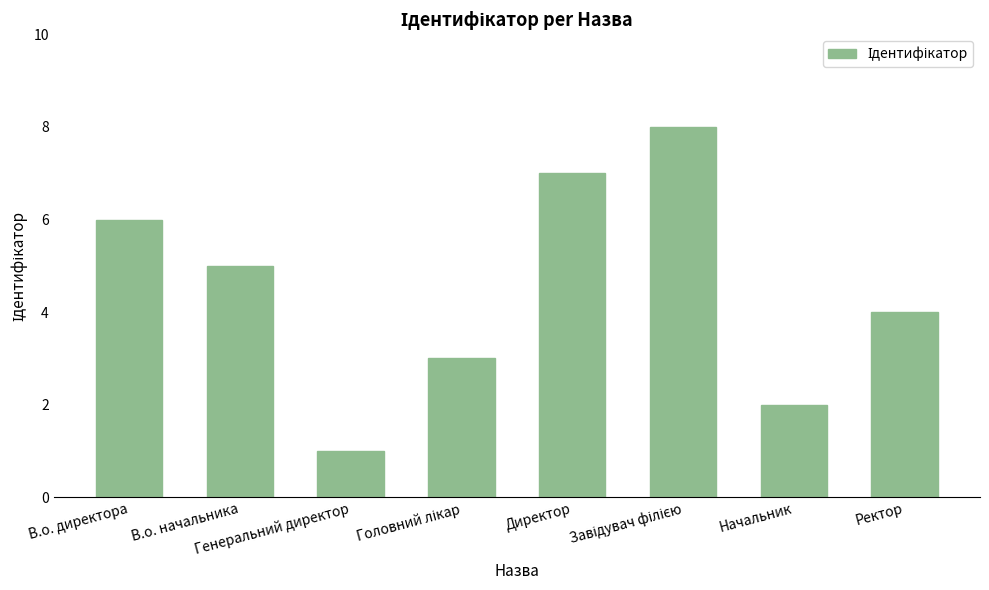

How many series are shown in this chart?

1